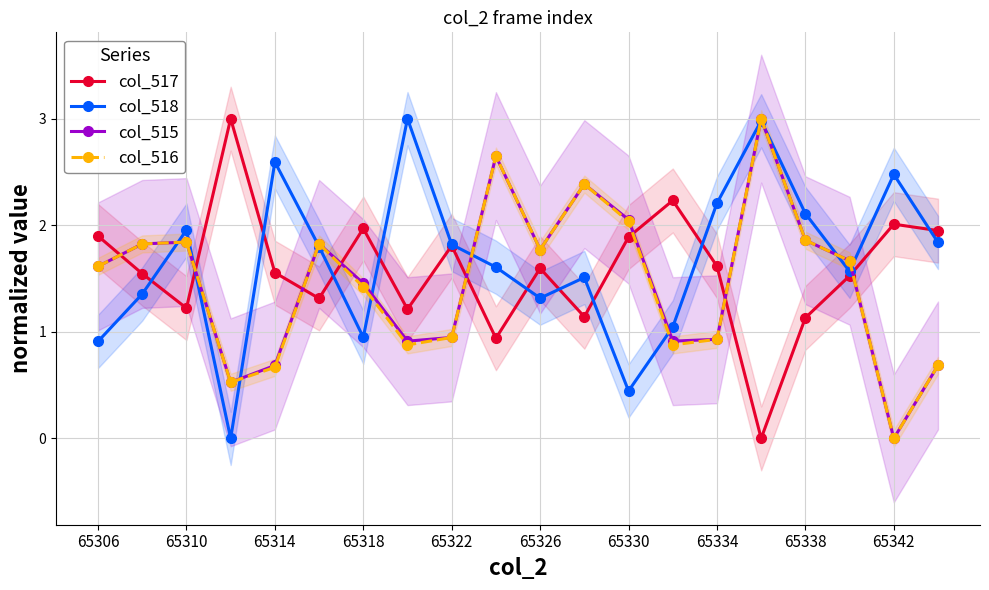

True or false: col_516 and col_518 cross at least once.

True